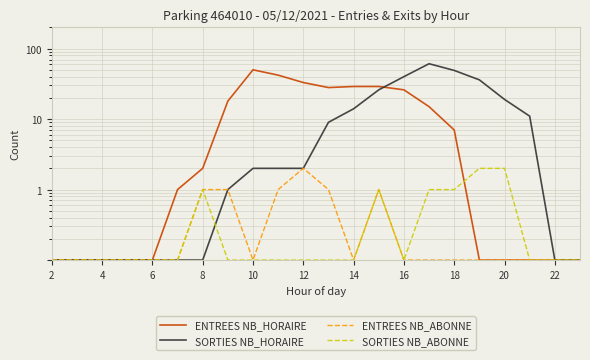

True or false: SORTIES NB_ABONNE has more than 1 points higher than both neighbors.

True